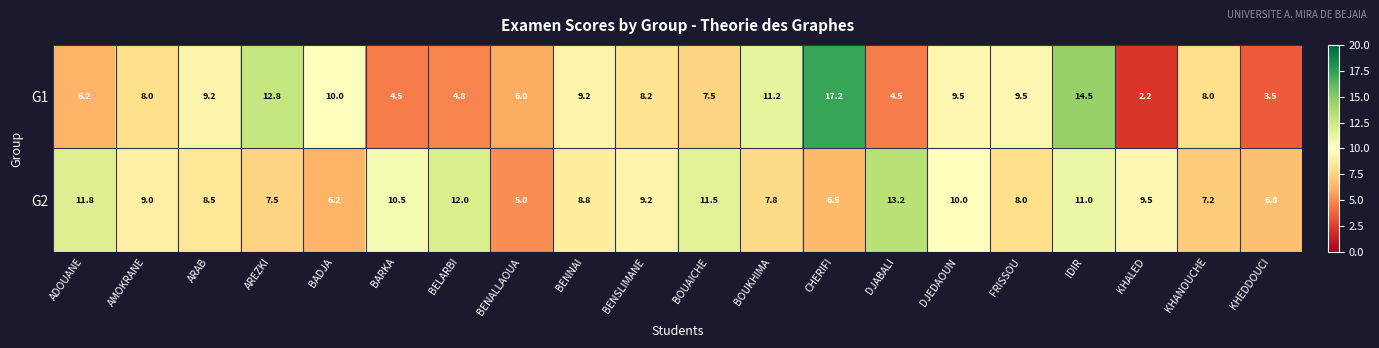

What is the spread (max minus min) of values at FRISSOU?

1.5